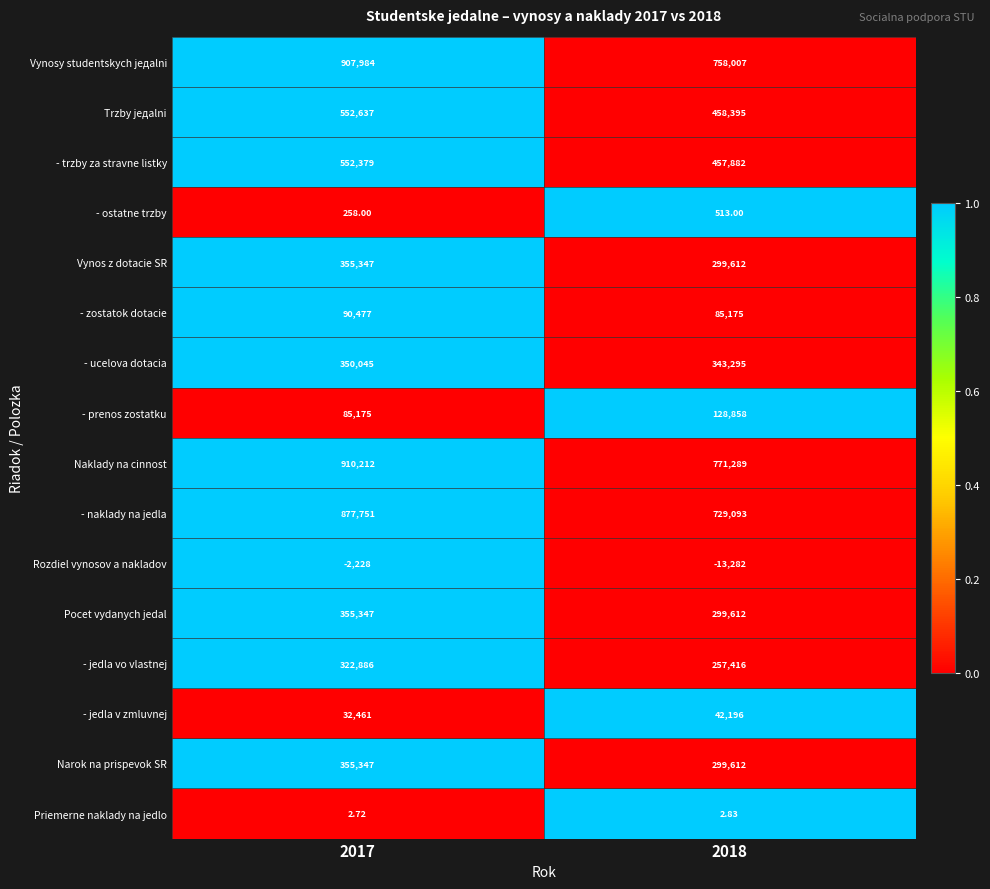

Which series changed the most between 2017 and 2018?

Vynosy studentskych jедalni